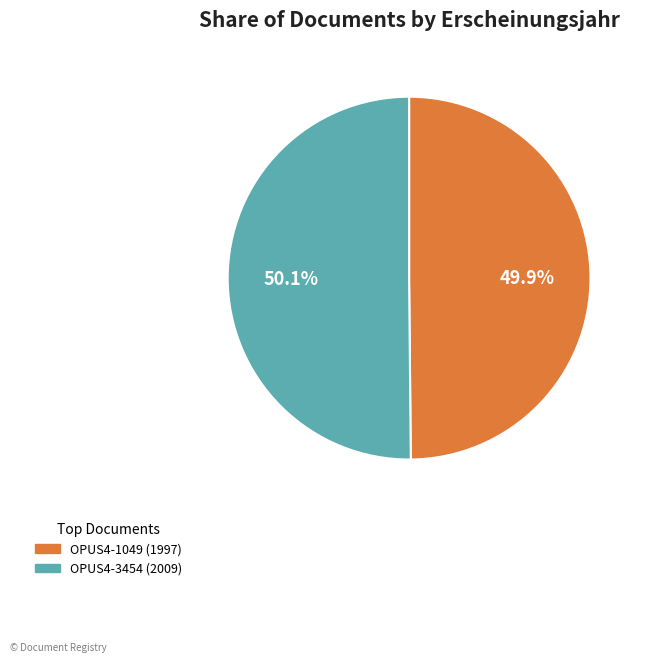

What is the total percentage of OPUS4-1049 and OPUS4-3454?

100.0%